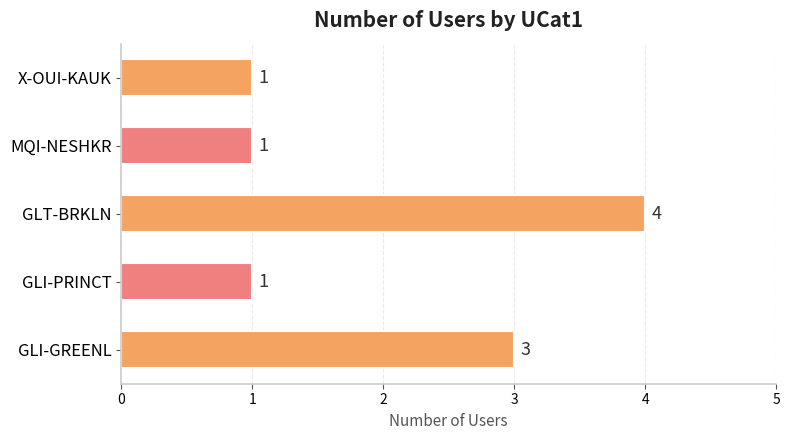

Are the bars horizontal?

Yes